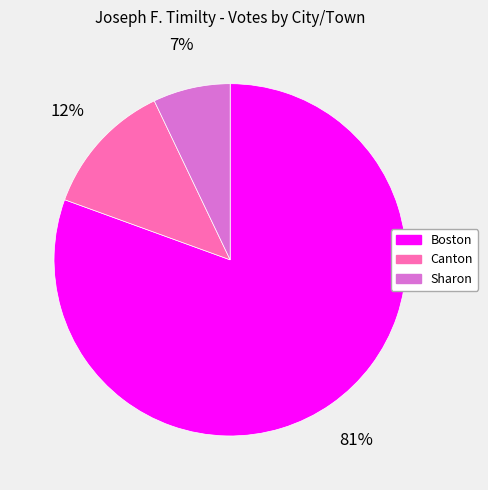

True or false: Canton accounts for 12% of the total.

True